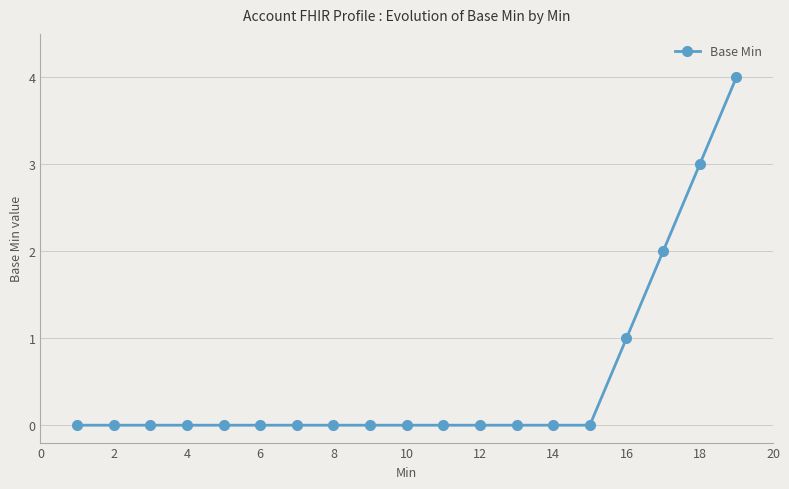

How many categories are shown in the chart?

19